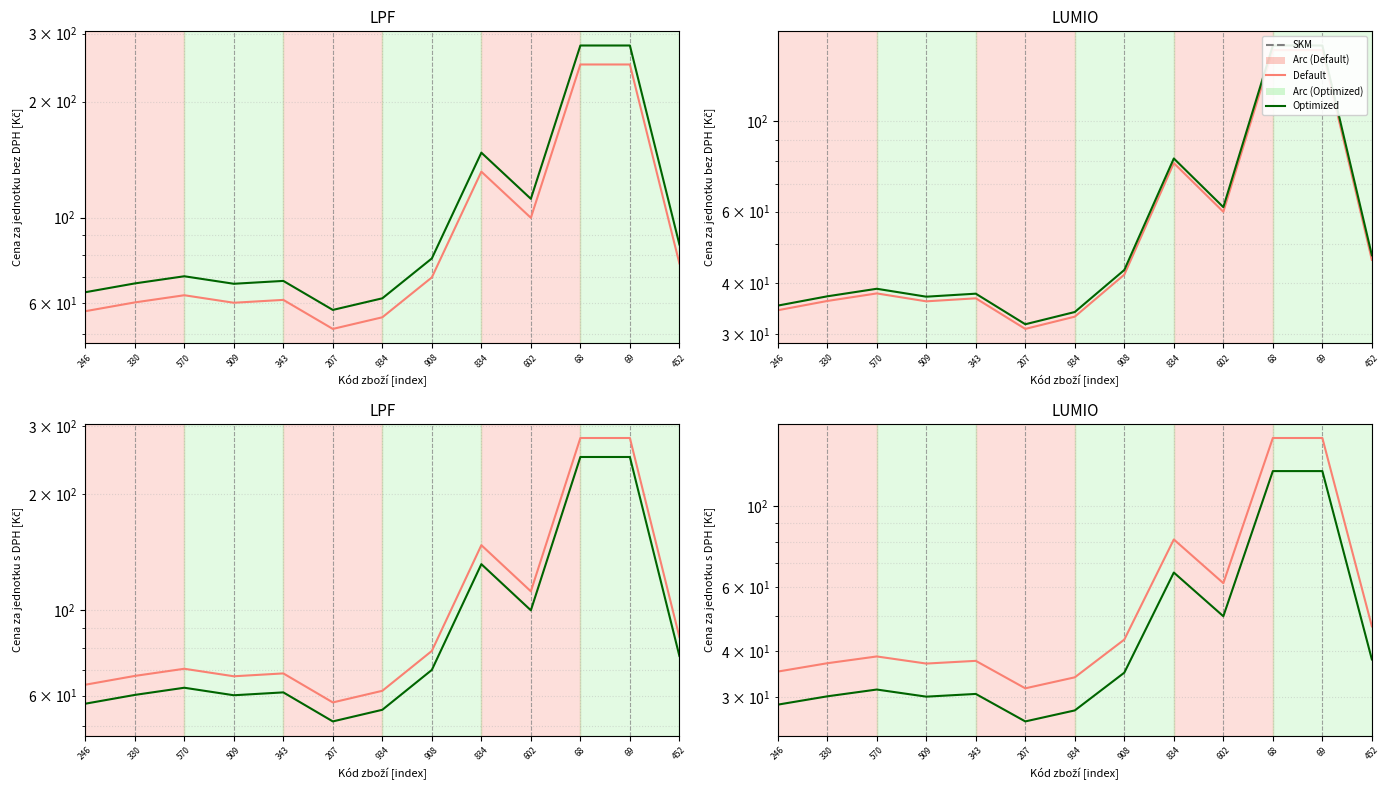

What is the value of the Optimized point at the 12th from the left?

124.8